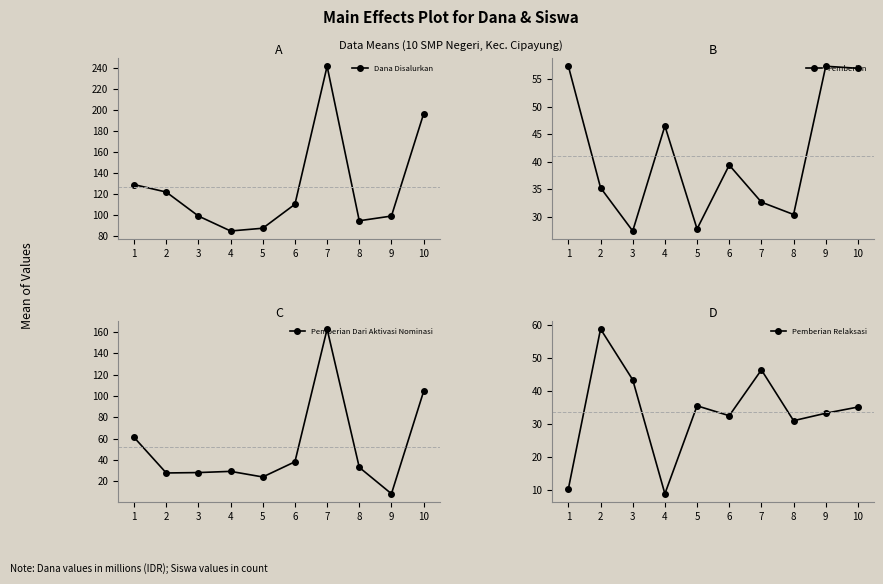

Is it true that Pemberian equals 10.5 at 2?

False